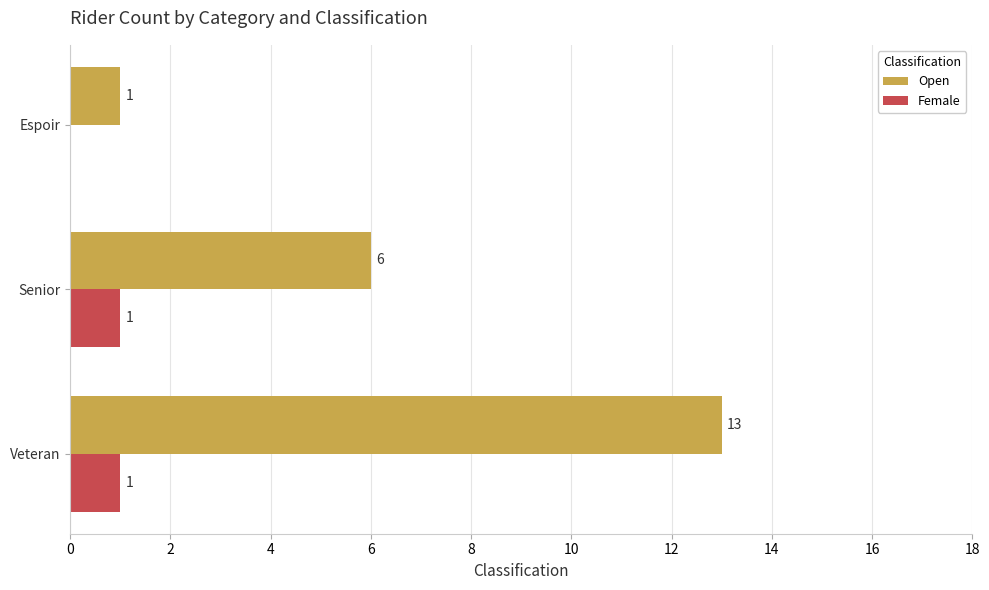

What is the sum of the Open values at Veteran and Senior?

19